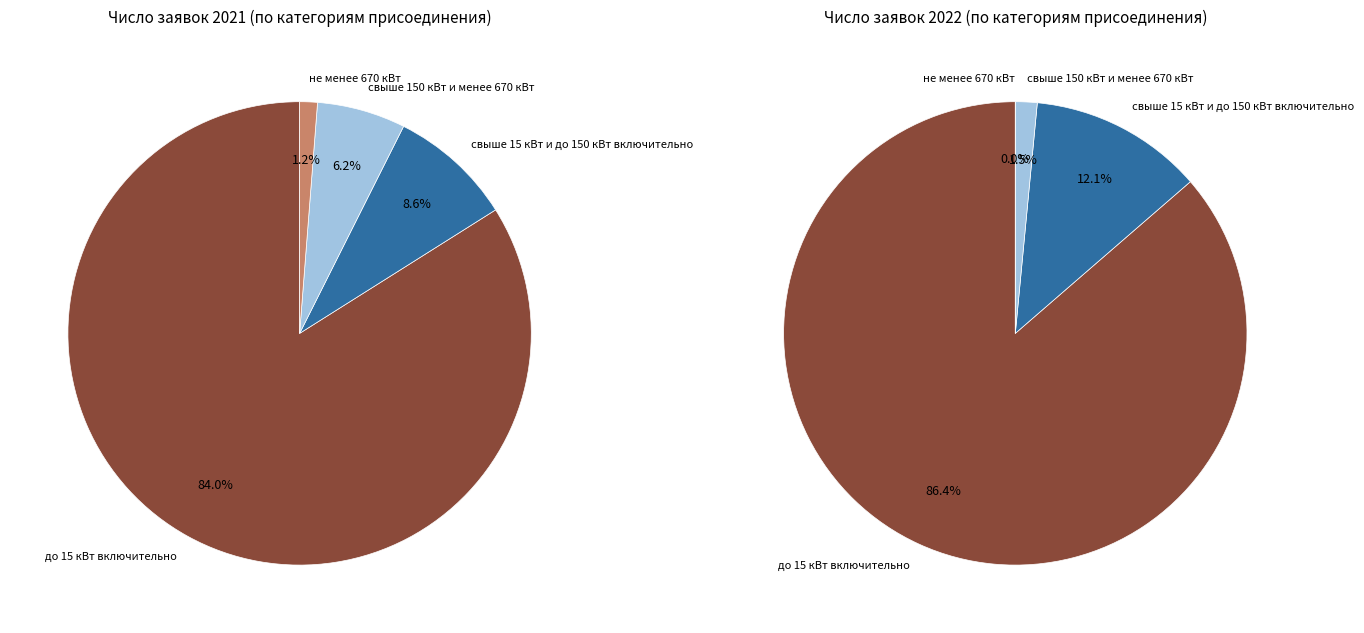

Rank the series at 7 from highest to lowest value.

до 15 кВт включительно, свыше 15 кВт и до 150 кВт включительно, свыше 150 кВт и менее 670 кВт, не менее 670 кВт